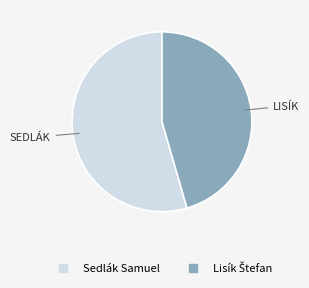

What is the largest slice in the pie chart?

Sedlák Samuel